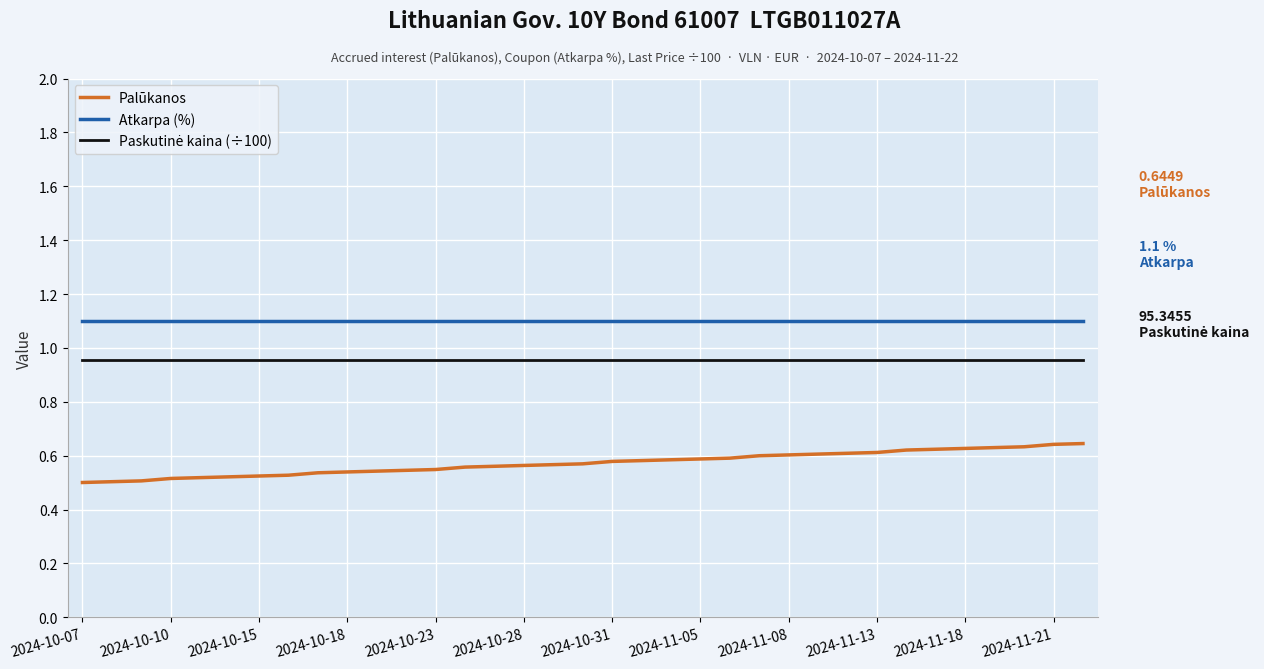

Which series has the largest total across all categories?

Atkarpa (%)